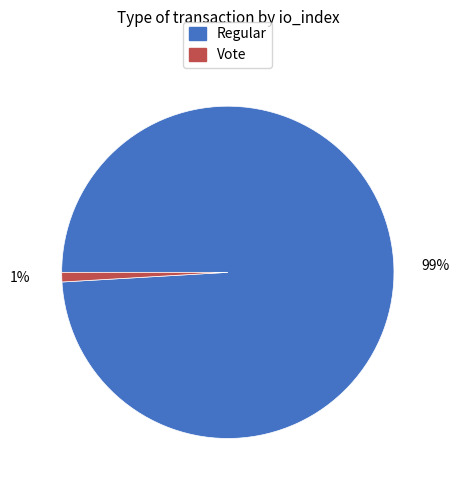

Between Regular and Vote, which is larger?

Regular